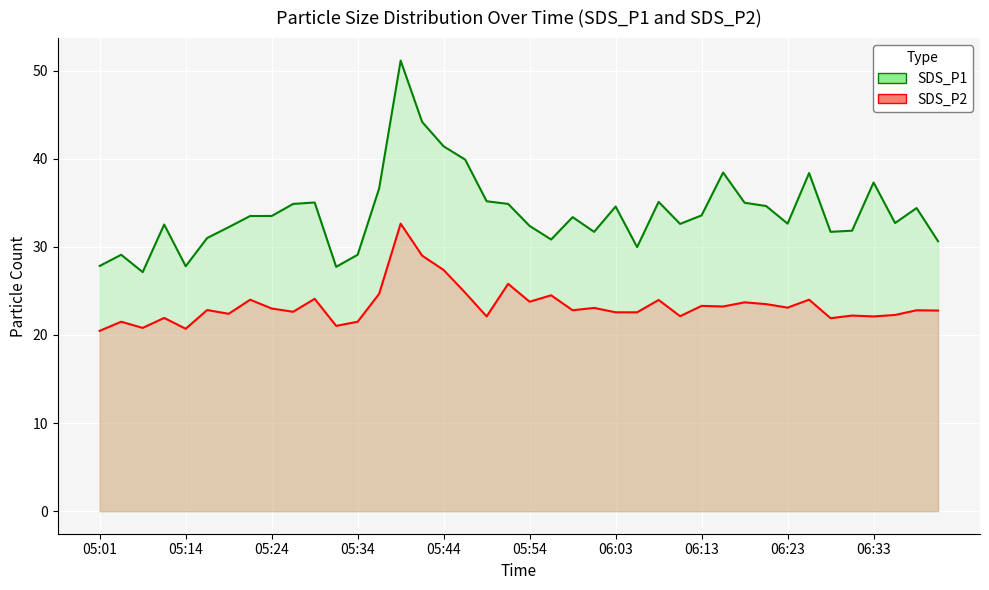

What is the total value across all series at 06:01?

54.8